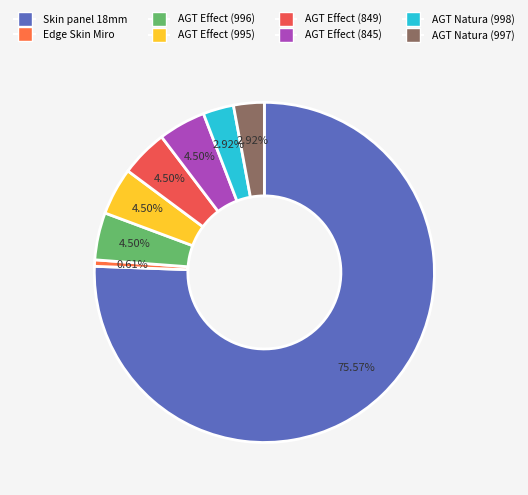

How many segments does this pie chart have?

8